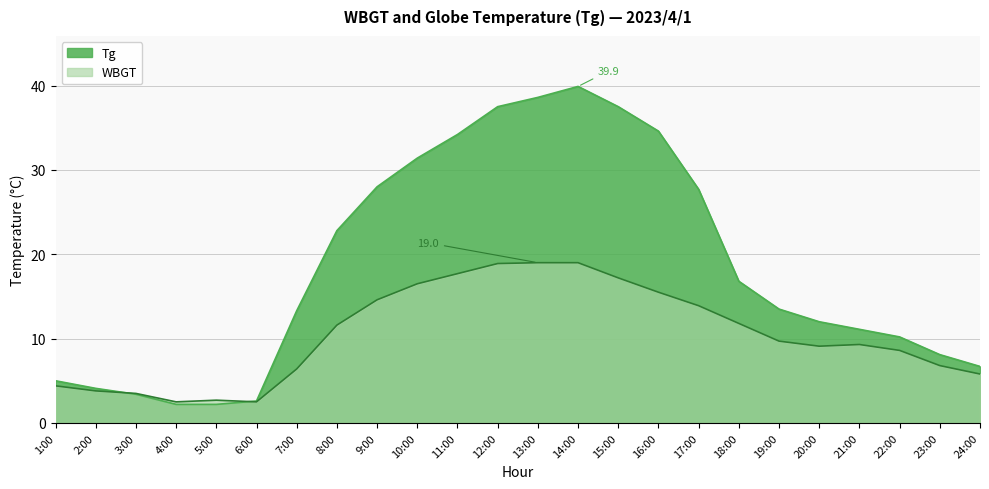

Is it true that Tg equals 13.3 at 7:00?

True